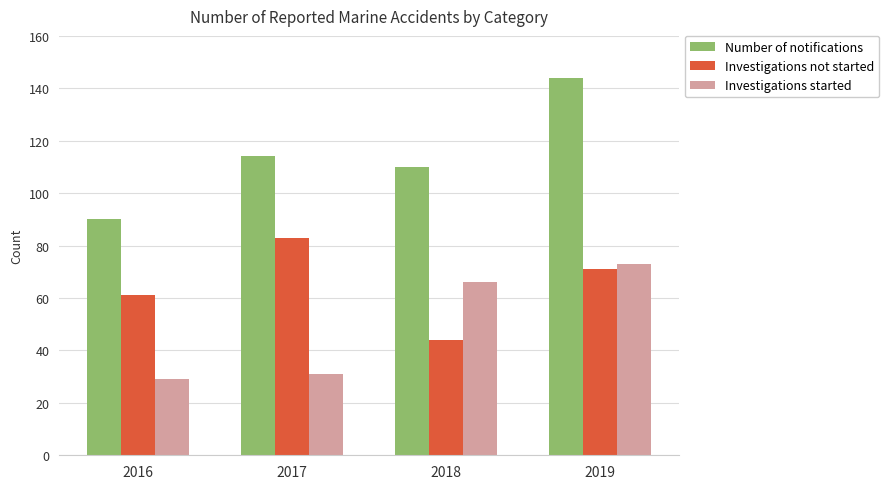

What are all the series names shown in the legend?

Number of notifications, Investigations not started, Investigations started